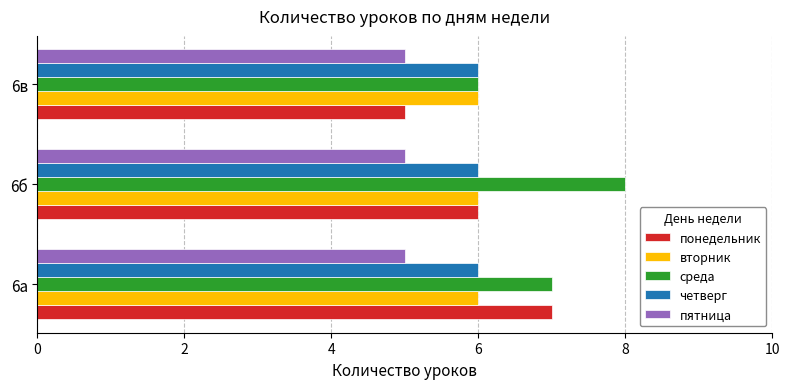

Is it true that понедельник equals 7 at 6в?

False